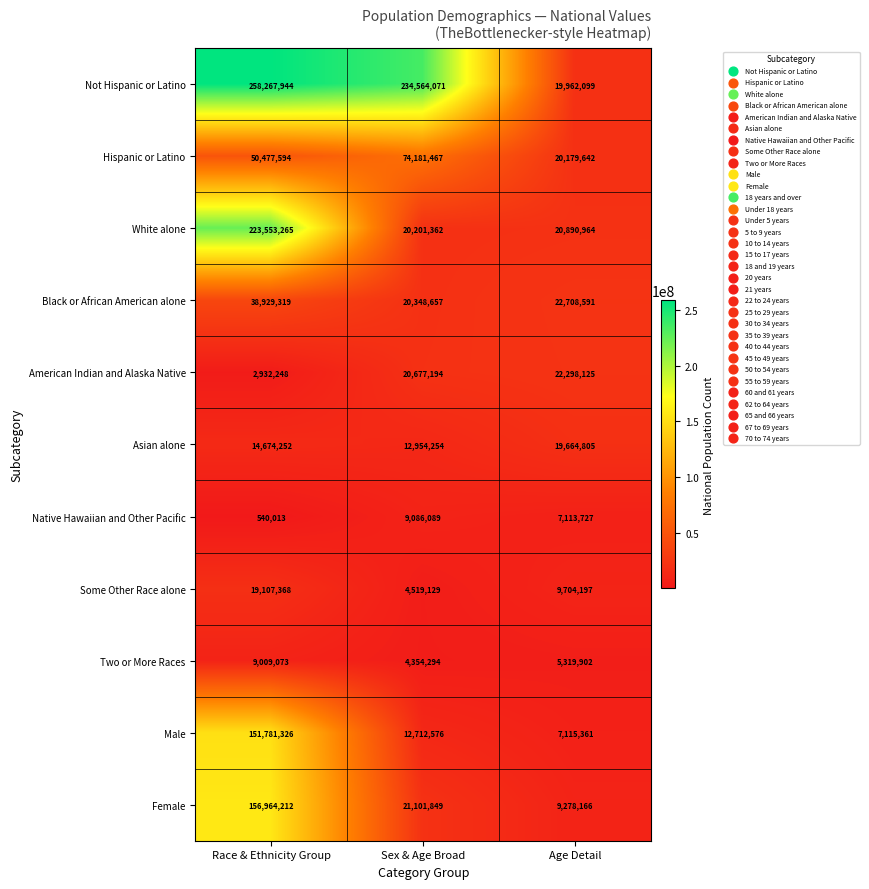

What is the sum of the Hispanic or Latino values at Age Detail and Race & Ethnicity Group?

70657236